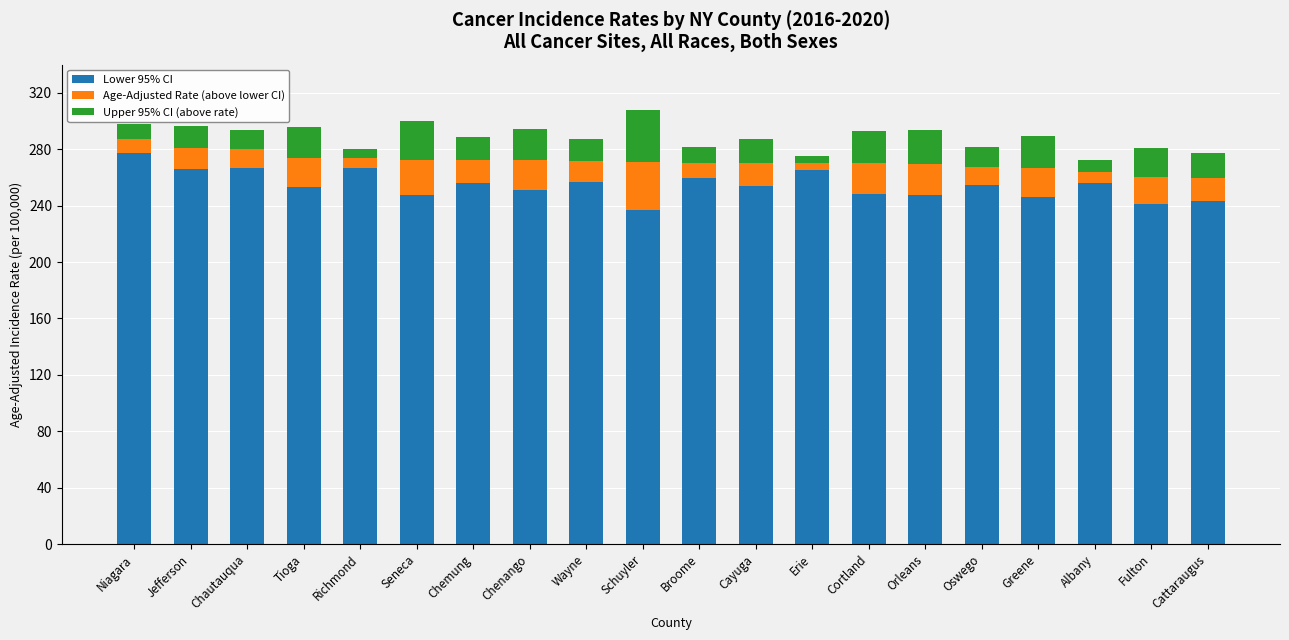

What is the difference between the maximum and minimum values in the Lower 95% CI series?

39.9